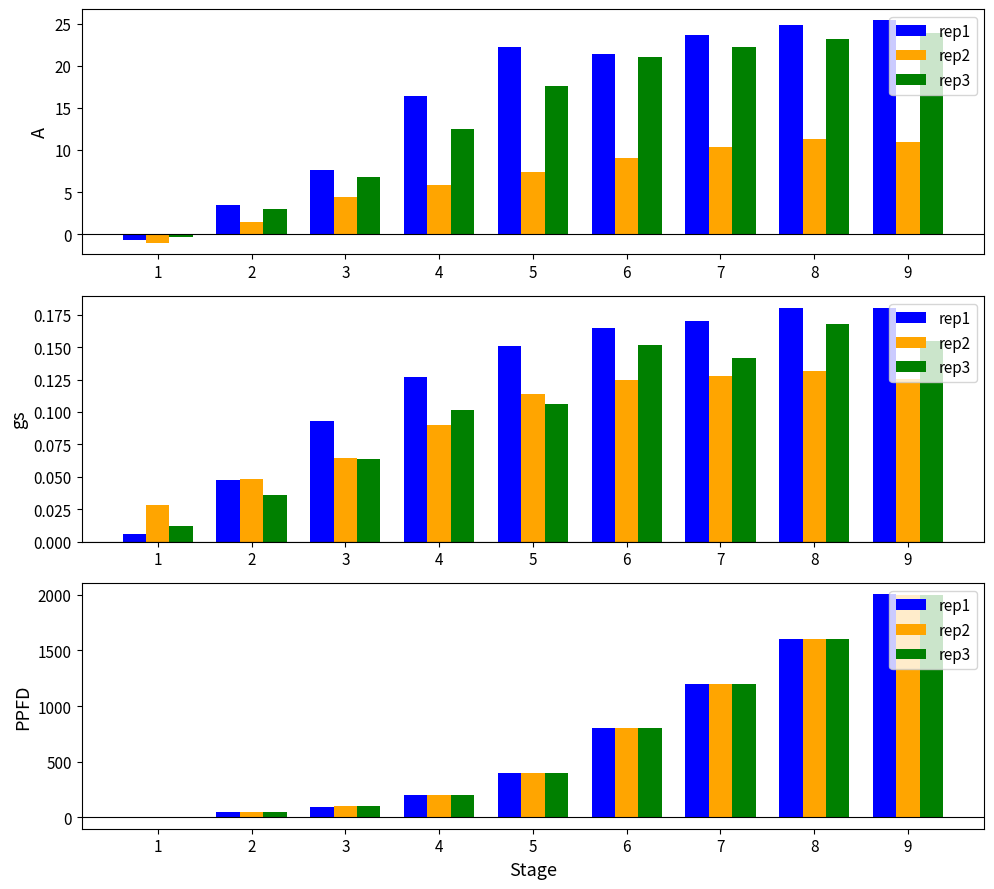

At 3, list the series in order from smallest to largest.

rep1, rep3, rep2